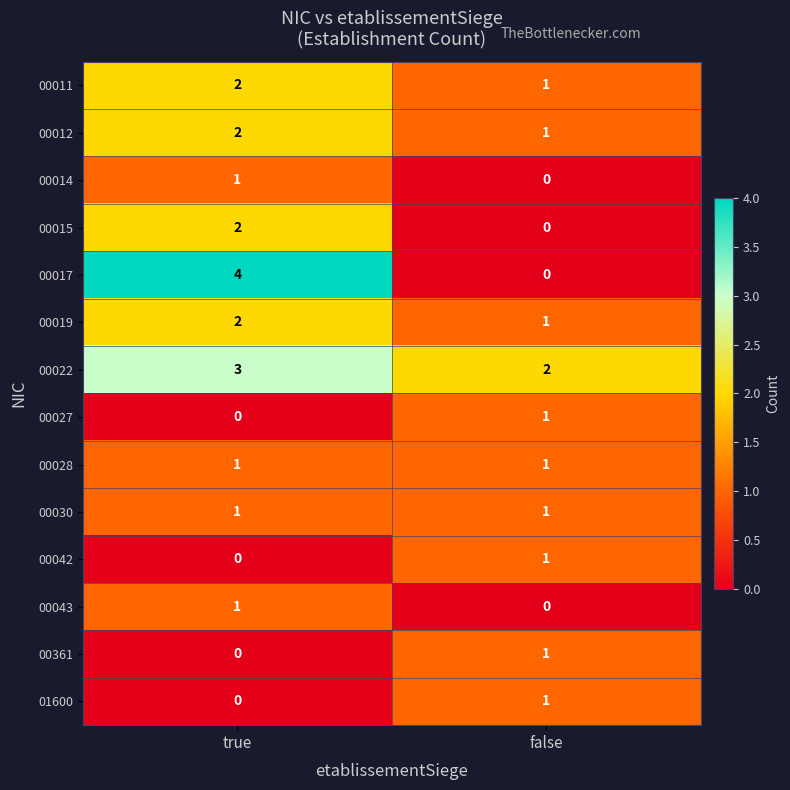

At which category is the sum across all series the highest?

true